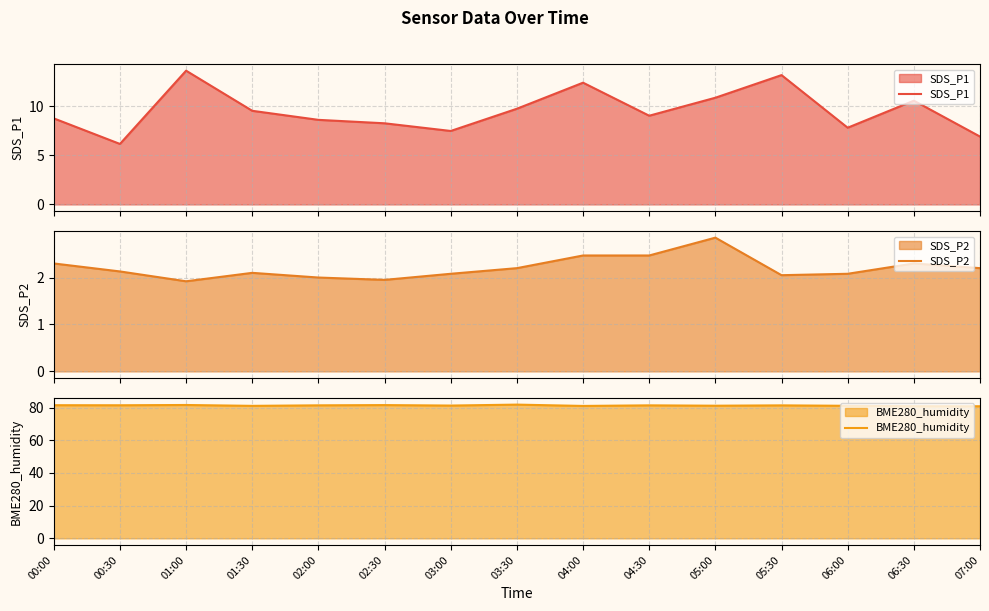

True or false: BME280_humidity and SDS_P1 cross at least once.

False